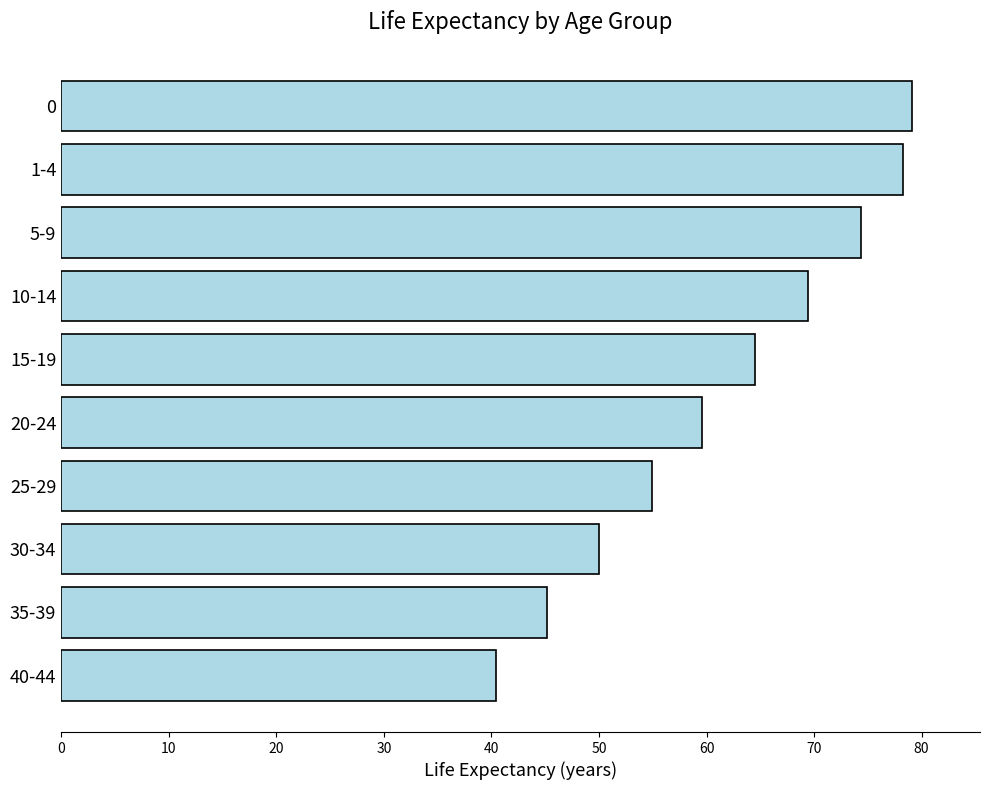

Reading top to bottom, transcribe all the data shown in this chart.

79.1	78.3	74.4	69.4	64.5	59.6	54.9	50.0	45.2	40.4